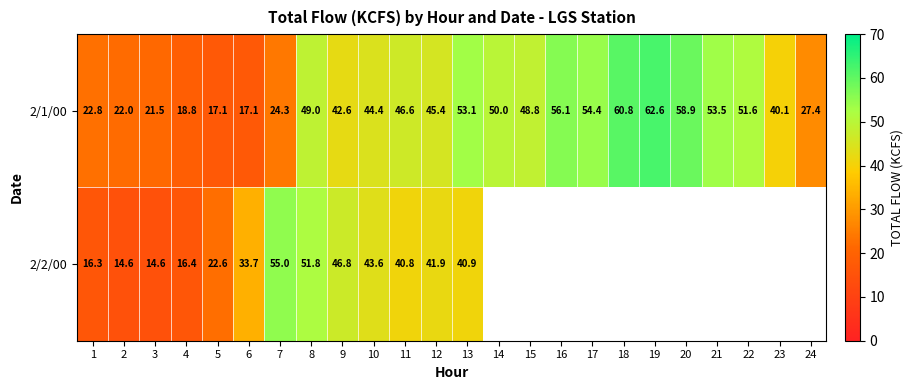

What is the maximum value shown in the chart?

62.6